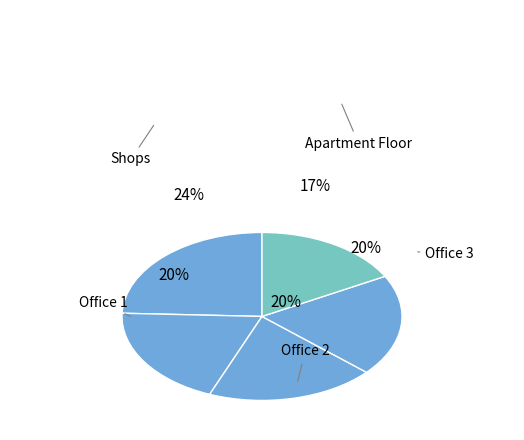

Is there a majority slice in this chart?

No